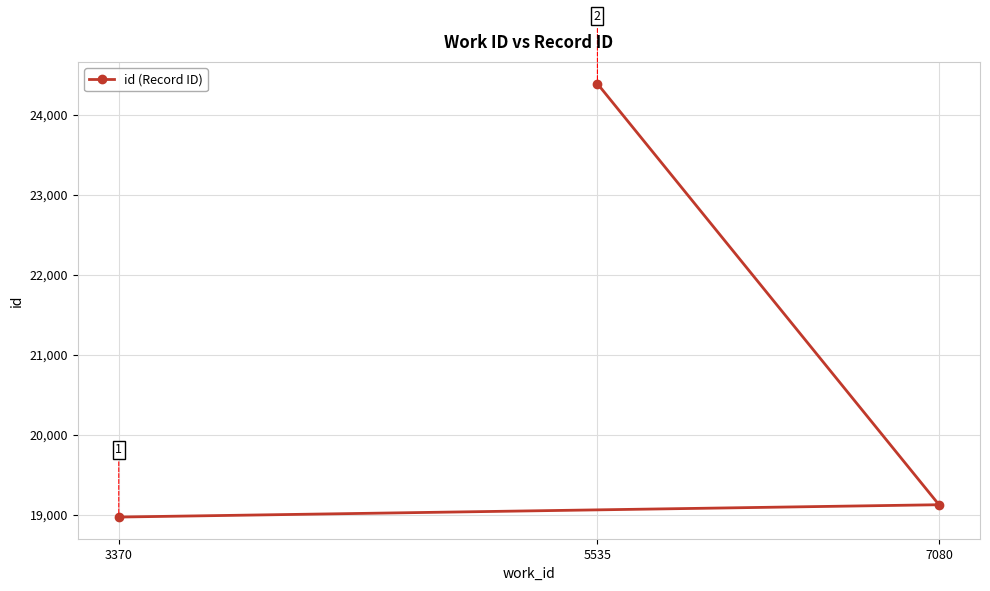

At which category does the chart reach its peak across all series?

5535